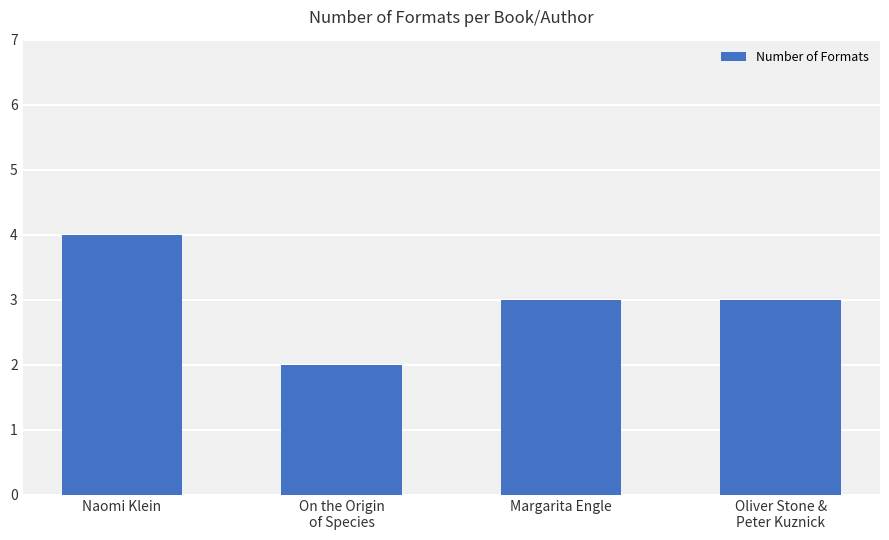

What is the smallest value displayed?

2